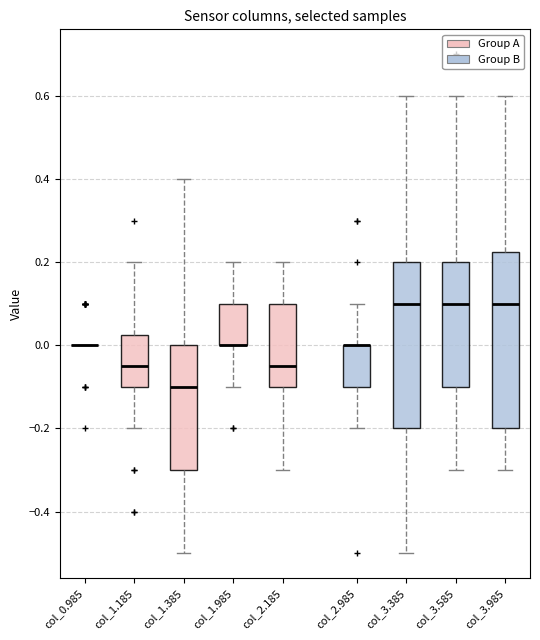

Reading left to right, read every box against the y-axis: the position of its median line, the range the box covers, and the ends of its whiskers. The values are not printed on the chart, so give them approximately, as read against the axis.

col_0.985: box collapsed to a line at 0.00, whiskers 0.00 to 0.00
col_1.185: median -0.04, box -0.10 to 0.02, whiskers -0.20 to 0.20
col_1.385: median -0.10, box -0.30 to 0.00, whiskers -0.50 to 0.40
col_1.985: median 0.00 (drawn on the box's lower edge), box 0.00 to 0.10, whiskers -0.10 to 0.20
col_2.185: median -0.04, box -0.10 to 0.10, whiskers -0.30 to 0.20
col_2.985: median 0.00 (drawn on the box's upper edge), box -0.10 to 0.00, whiskers -0.20 to 0.10
col_3.385: median 0.10, box -0.20 to 0.20, whiskers -0.50 to 0.60
col_3.585: median 0.10, box -0.10 to 0.20, whiskers -0.30 to 0.60
col_3.985: median 0.10, box -0.20 to 0.22, whiskers -0.30 to 0.60